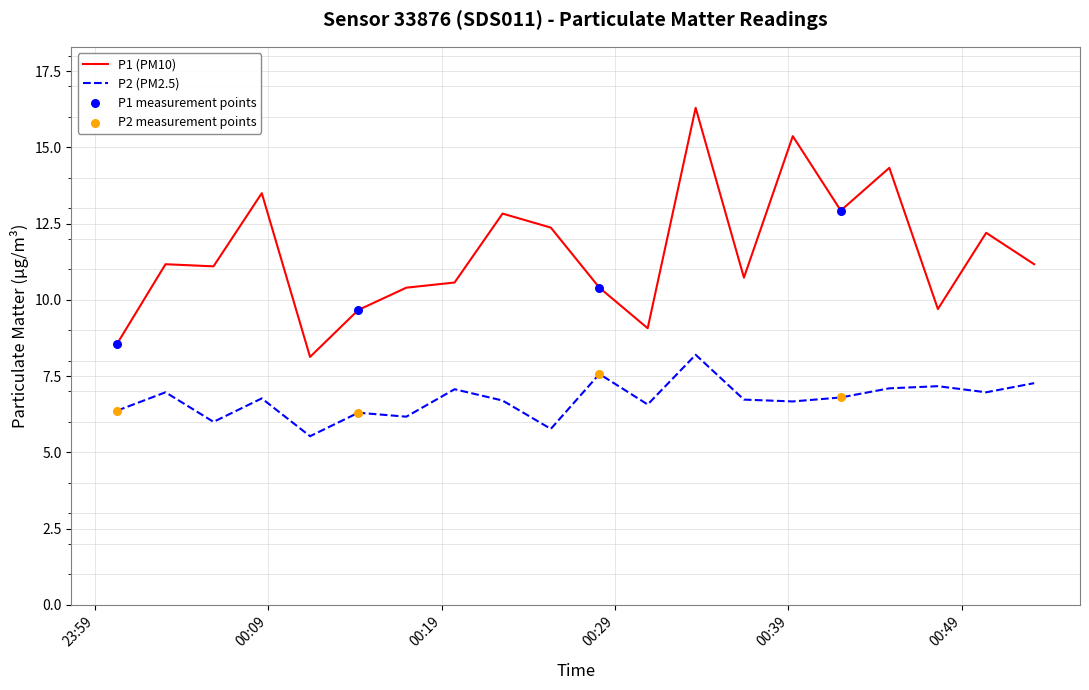

Which series has the largest total across all categories?

P1 (PM10)